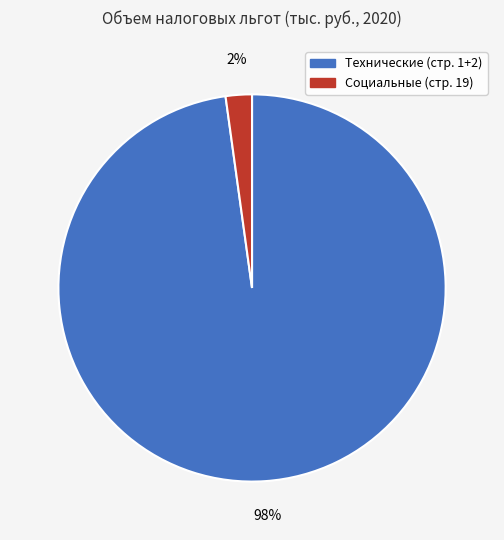

To the nearest percent, what is the average slice percentage?

50%